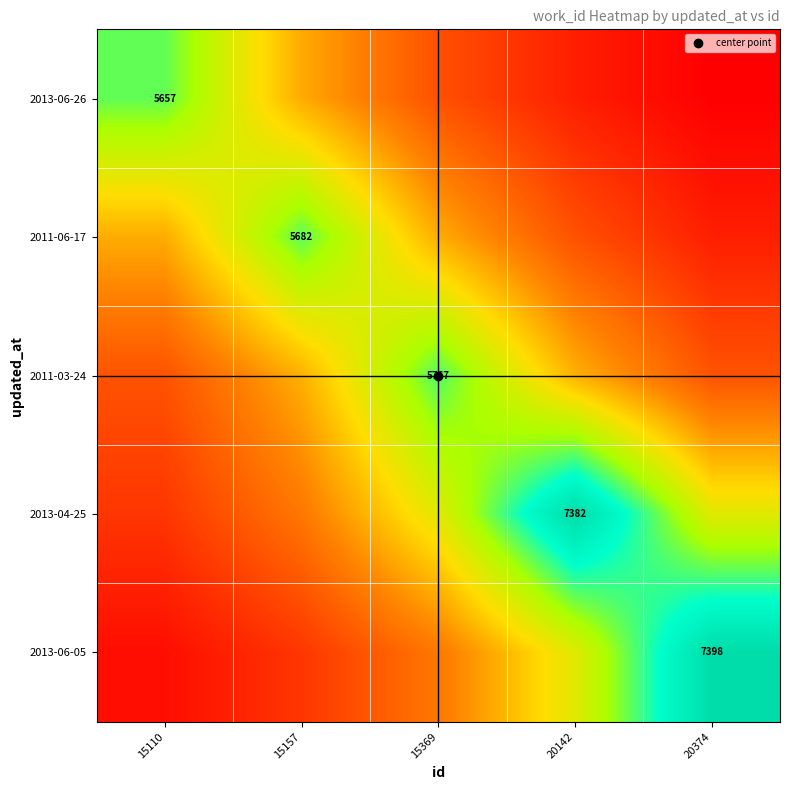

What is the average value of the 2013-06-26 series?

2639.4